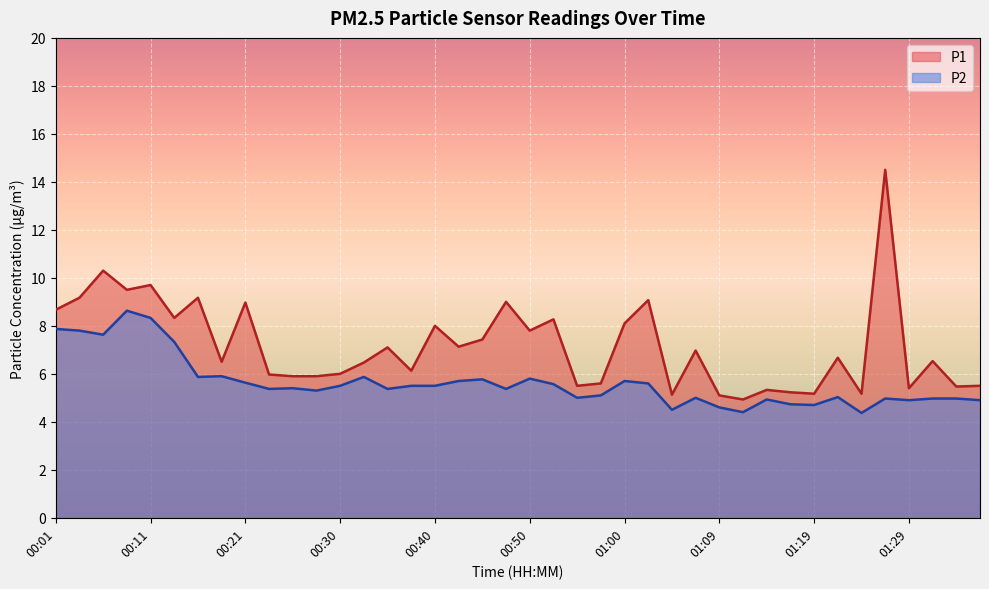

What is the minimum value for P1?

4.9